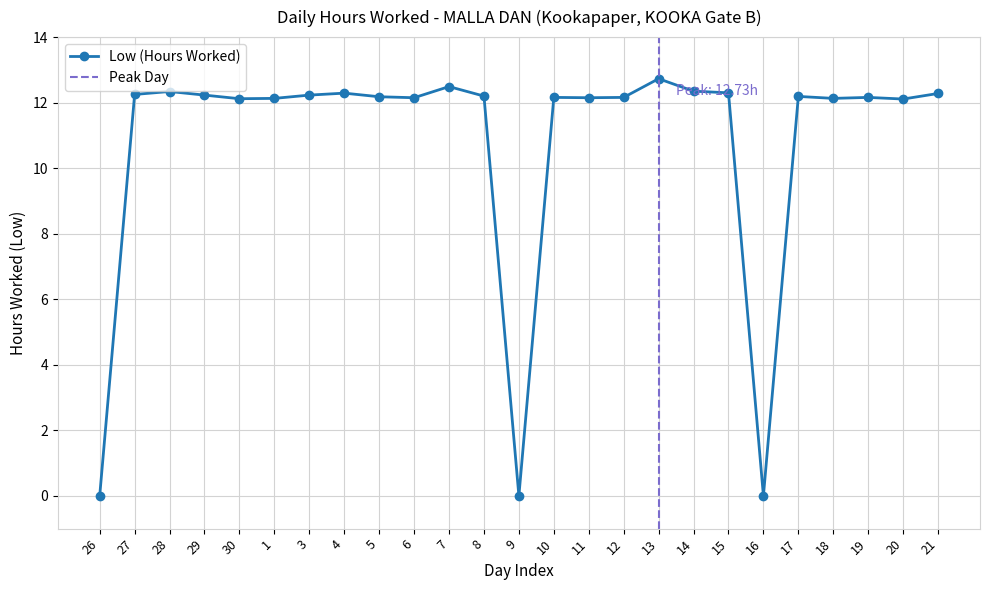

Rank the categories by value from highest to lowest.

13, 7, 14, 28, 15, 4, 21, 27, 29, 3, 8, 17, 5, 10, 12, 19, 6, 11, 1, 18, 30, 20, 26, 9, 16